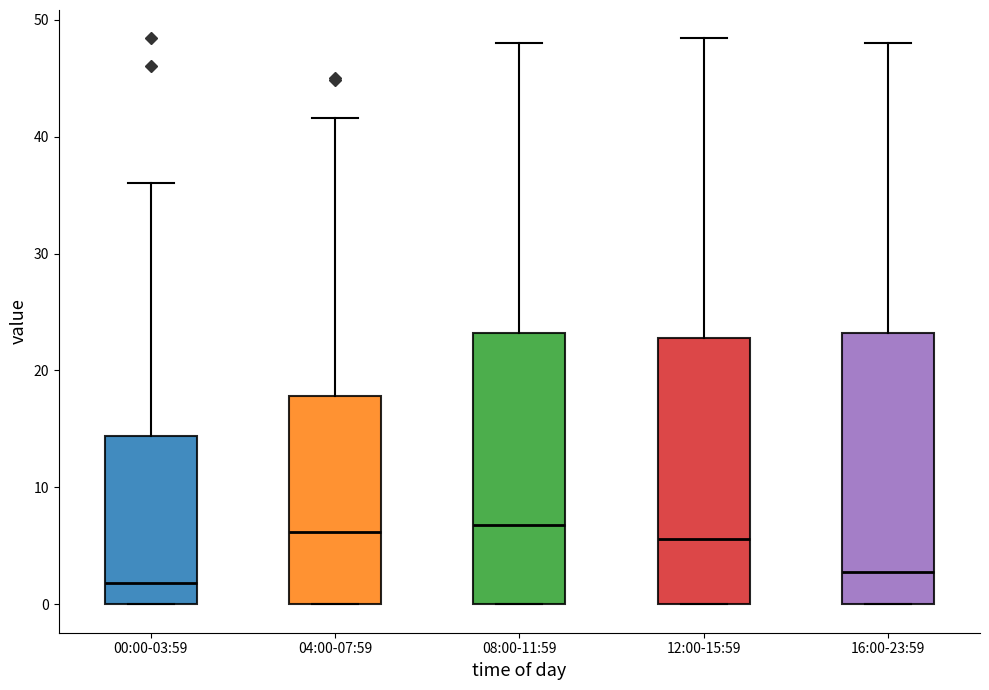

Reading left to right, transcribe this box plot: for each box, give where its median line is, the range the box spans, and where its two whiskers end, as read against the y-axis. The values are not printed on the chart, so give them approximately, as read against the axis.

00:00-03:59: median 2, box 0 to 14, whiskers 0 to 36
04:00-07:59: median 6, box 0 to 18, whiskers 0 to 42
08:00-11:59: median 7, box 0 to 23, whiskers 0 to 48
12:00-15:59: median 6, box 0 to 23, whiskers 0 to 48
16:00-23:59: median 3, box 0 to 23, whiskers 0 to 48